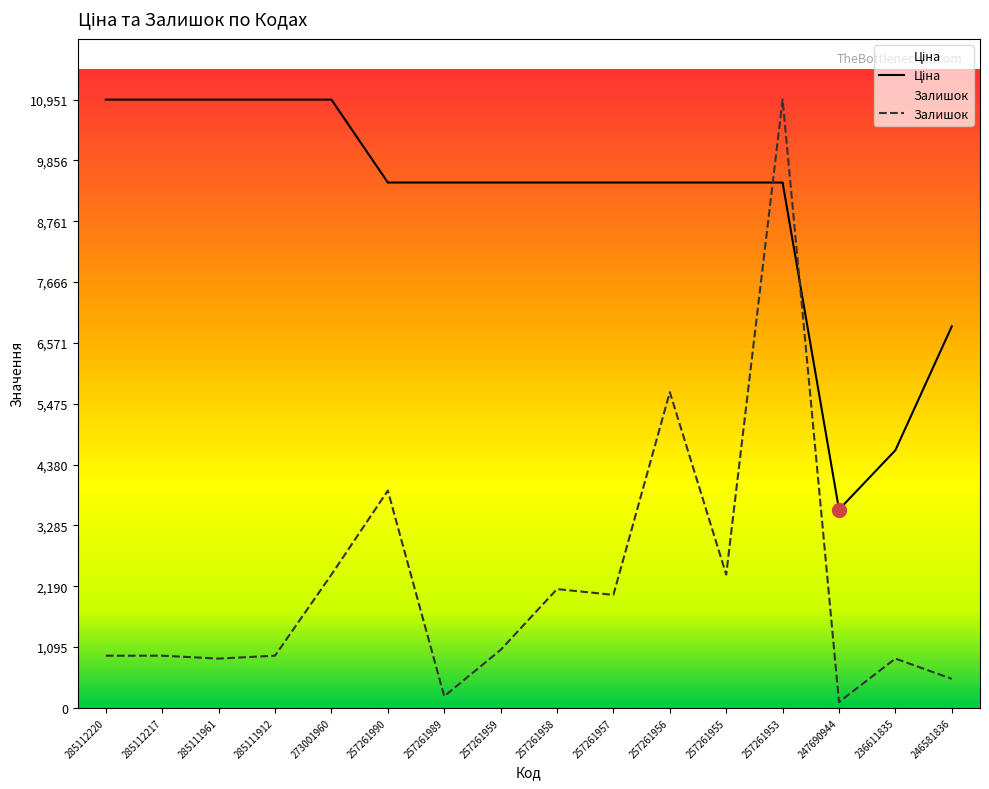

What is the spread (max minus min) of values at 285111961?

10065.4